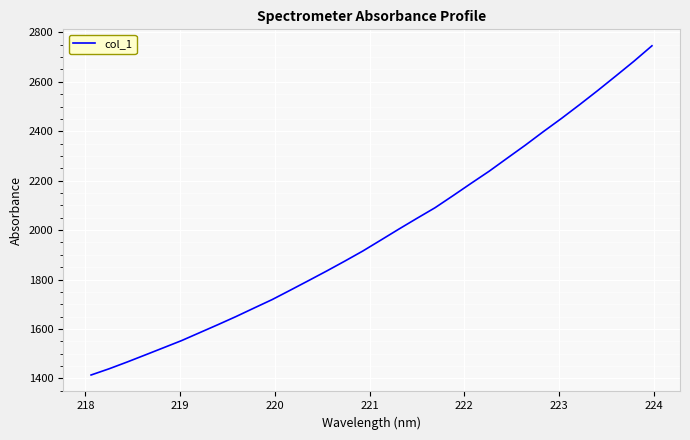

Count the number of values greater than 1959.

16